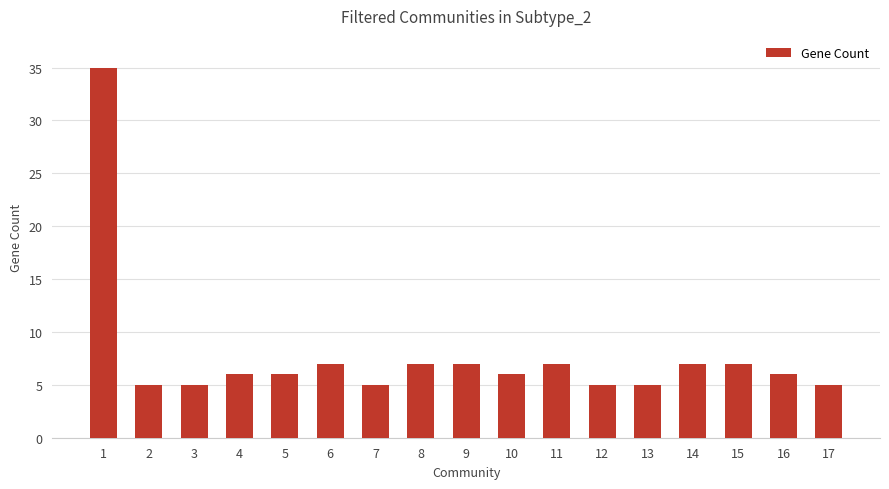

What is the sum of all values?

131